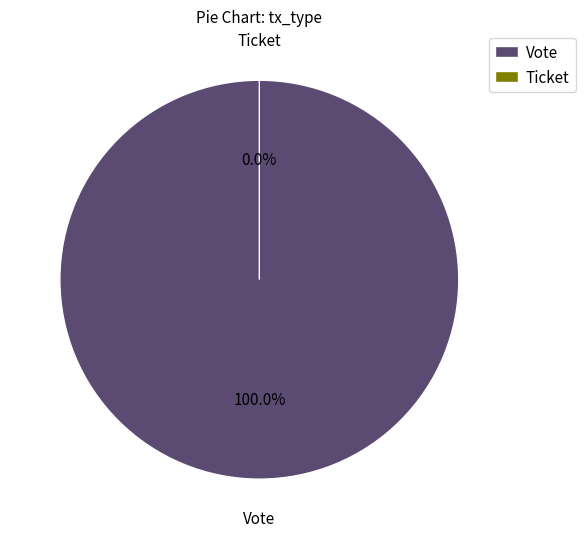

Combined, do Vote and Ticket account for over 50%?

Yes